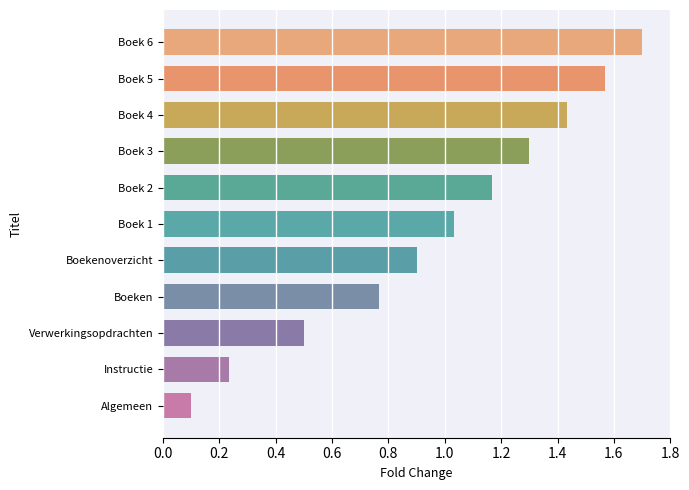

The chart shows a value of 0.5 at Verwerkingsopdrachten. True or false?

True